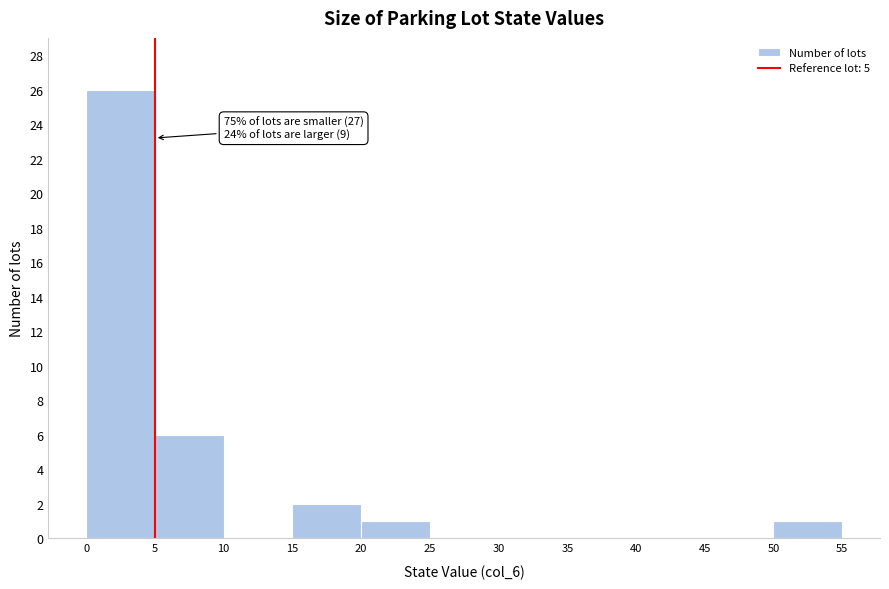

Which range on the x-axis has the tallest bar?

0 to 5